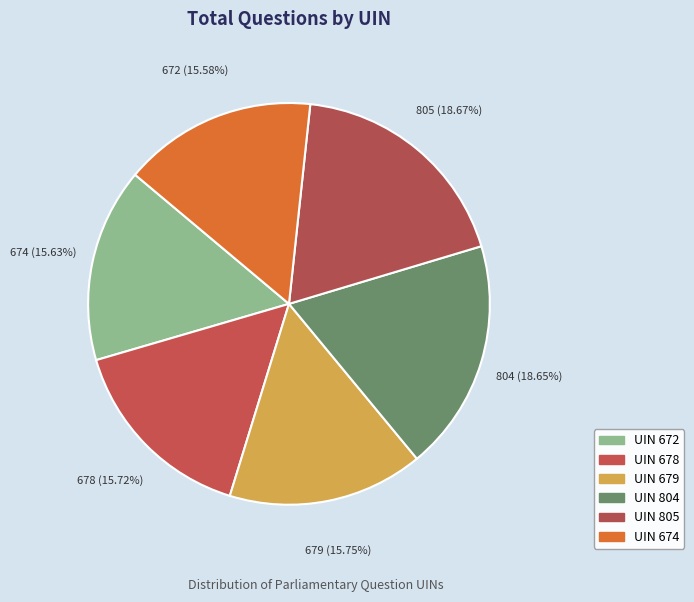

How many slices are in this pie chart?

6